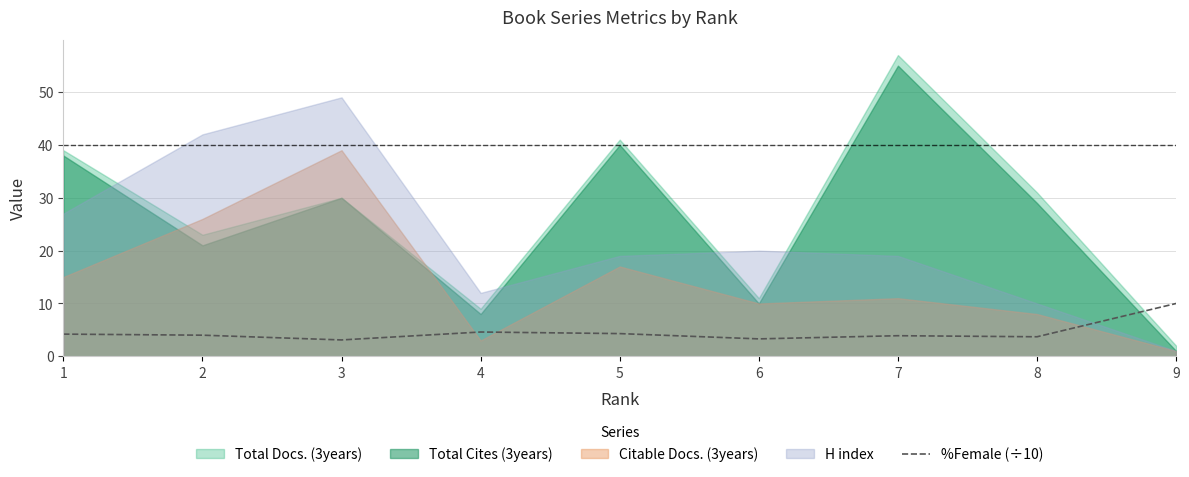

The %Female (÷10) series shows 4.0 at 2. True or false?

True